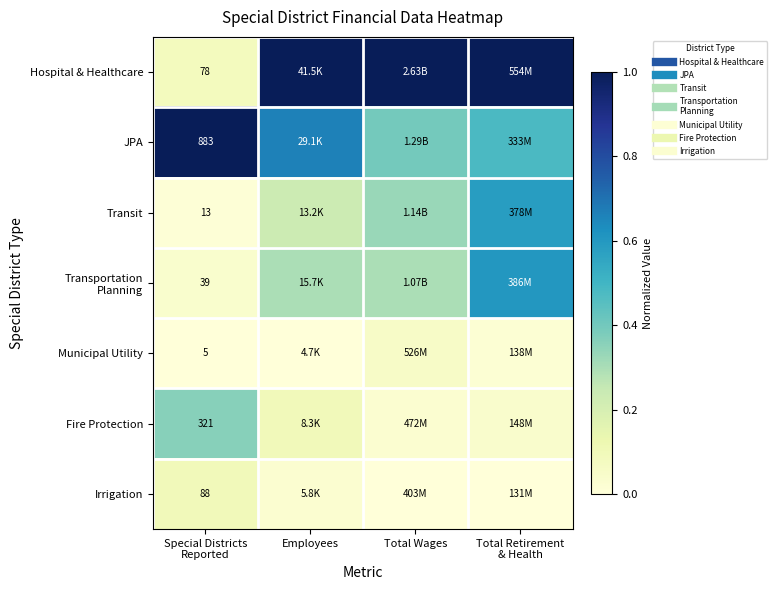

What is the spread (max minus min) of values at Total Wages?

1.0